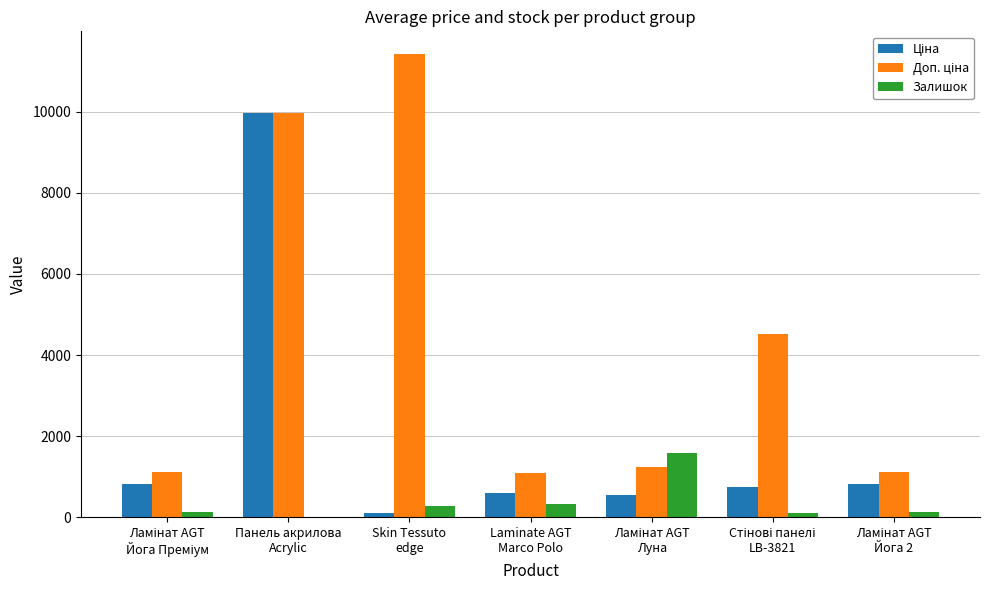

How many groups of bars are there?

7